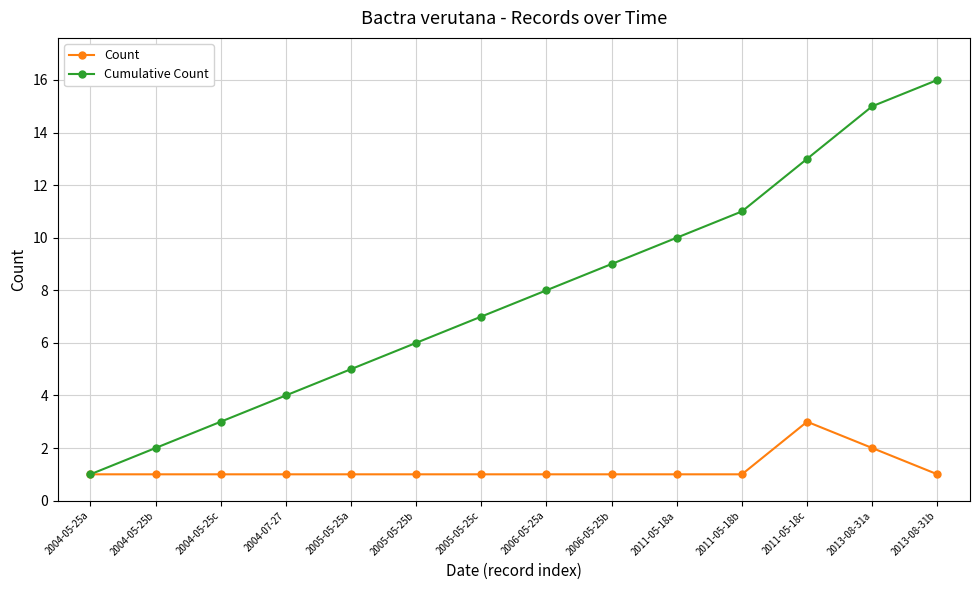

What is the sum of the Cumulative Count values at 2006-05-25b and 2006-05-25a?

17